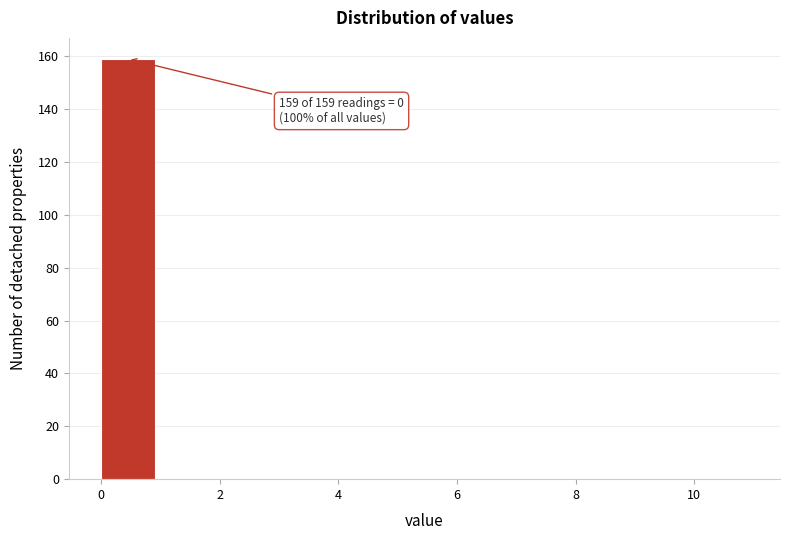

Over which range of the x-axis is the bar tallest?

0 to 1